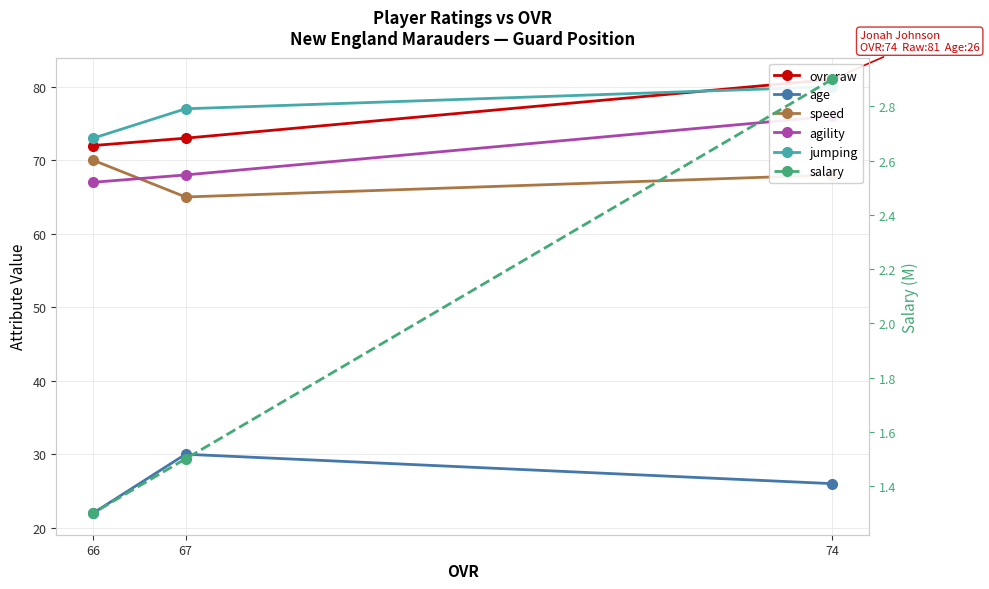

Between 66 and 67, which is larger?

67